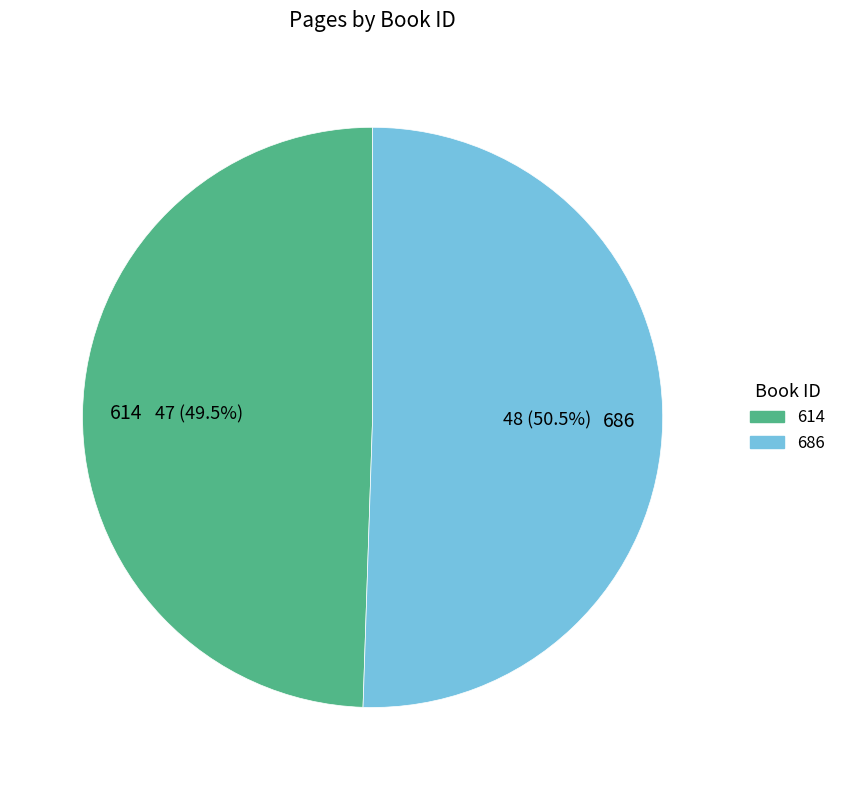

What is the majority slice?

686